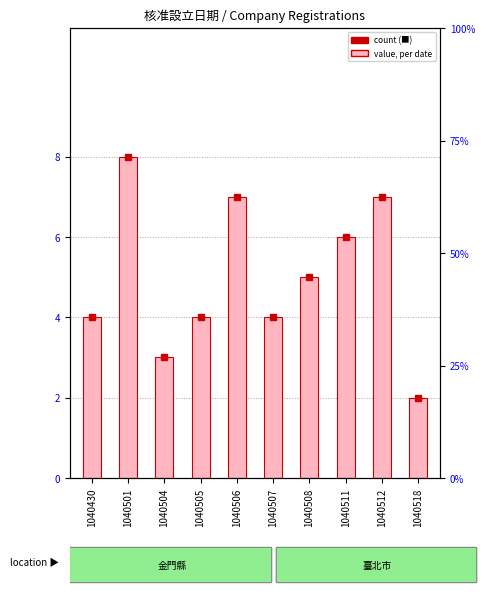

What is the sum of the values at 1040501 and 1040506?

15